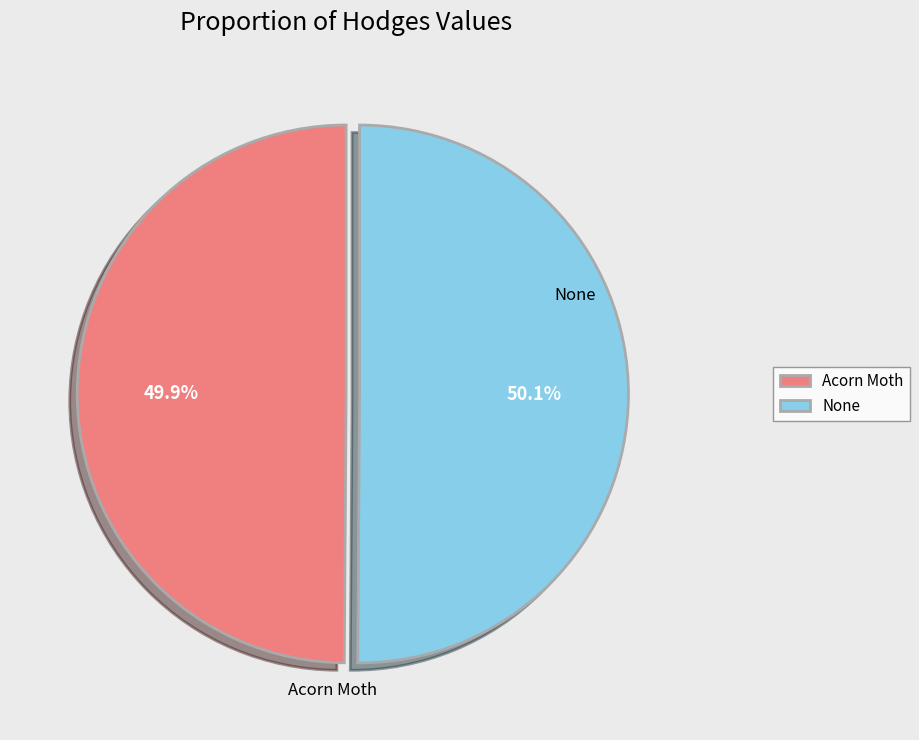

Count the number of slices in the pie.

2